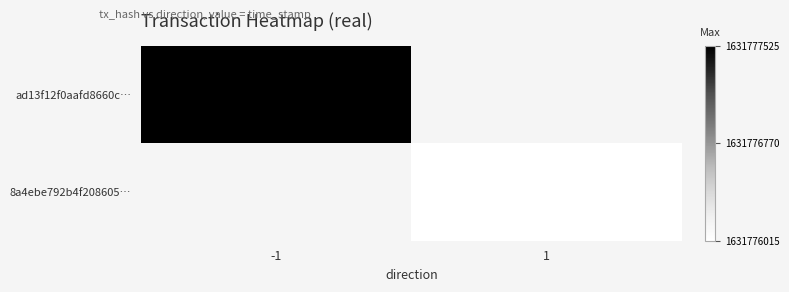

Is the value of 8a4ebe792b4f2086056c641bea0930b9585d720 at 0 greater than the value of ad13f12f0aafd8660c1e460ad463e6f281ccbd9 at 1?

No